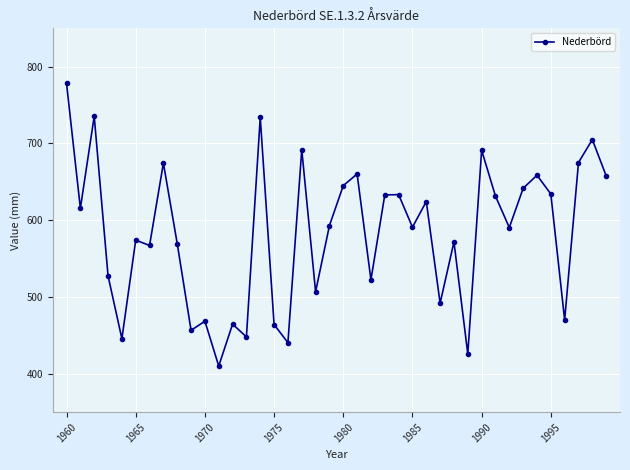

How many distinct data groups are displayed?

1